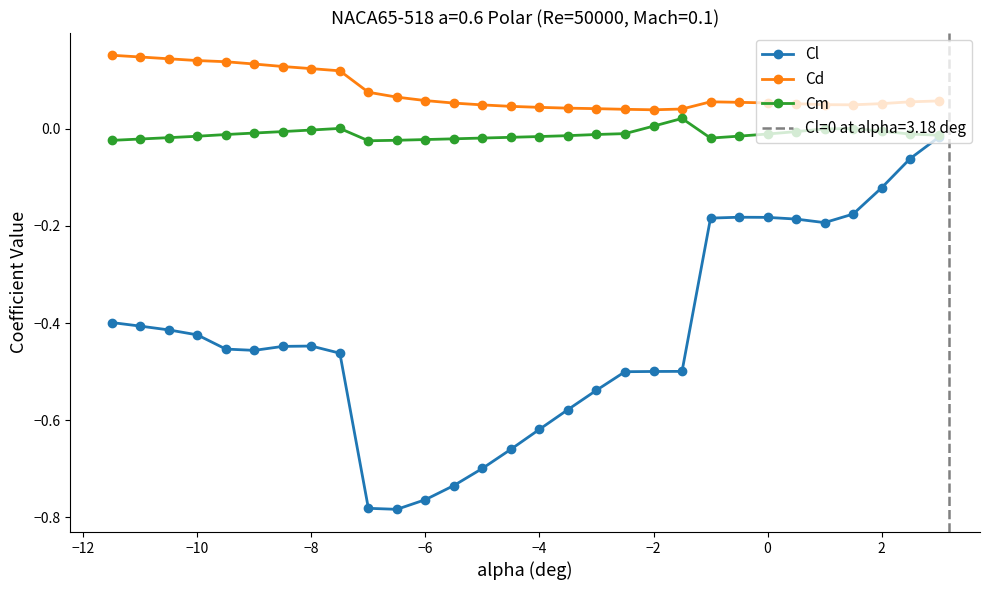

Is the value of Cd at −10 greater than the value of Cl at −10?

Yes